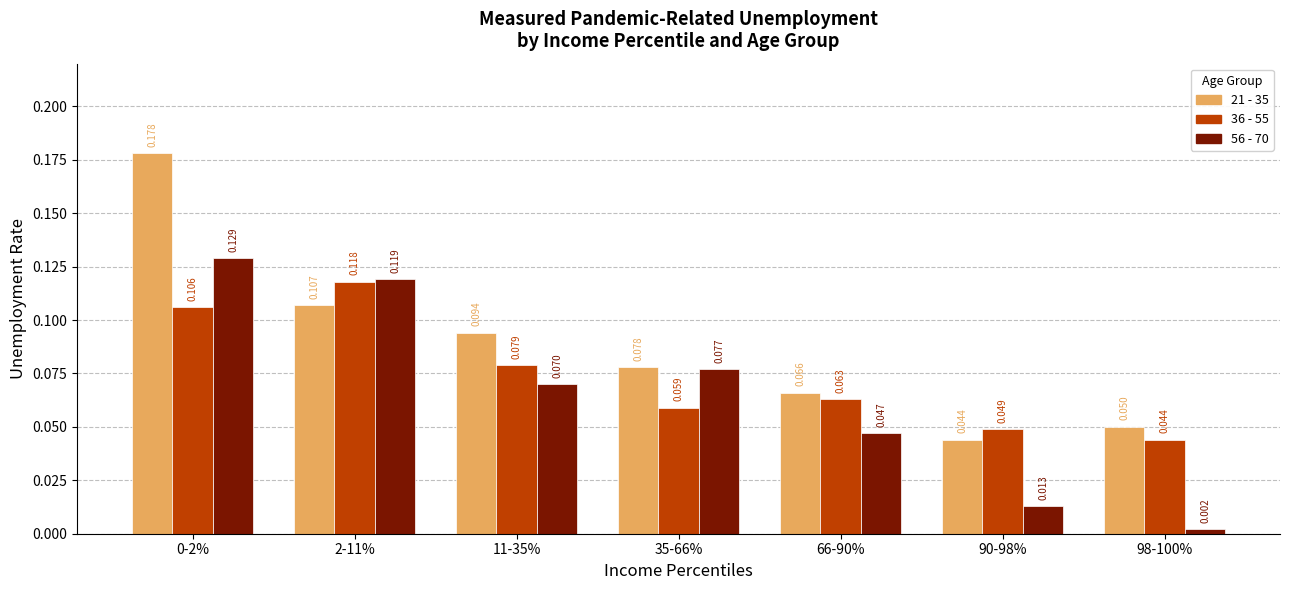

Rank the series by their maximum value, from highest to lowest.

21 - 35, 56 - 70, 36 - 55